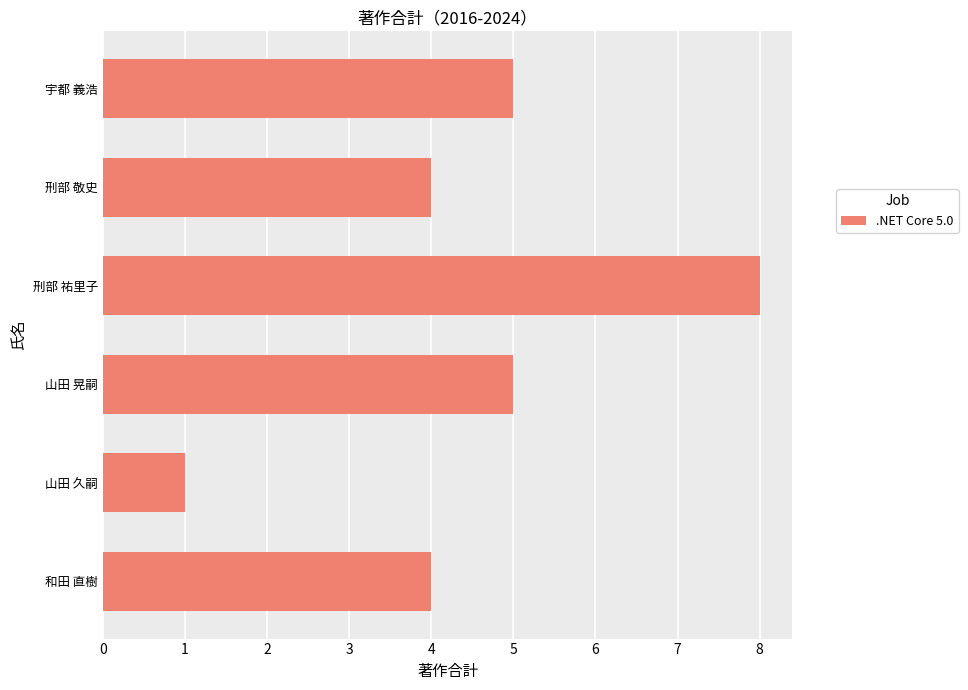

Does the chart contain any negative values?

No